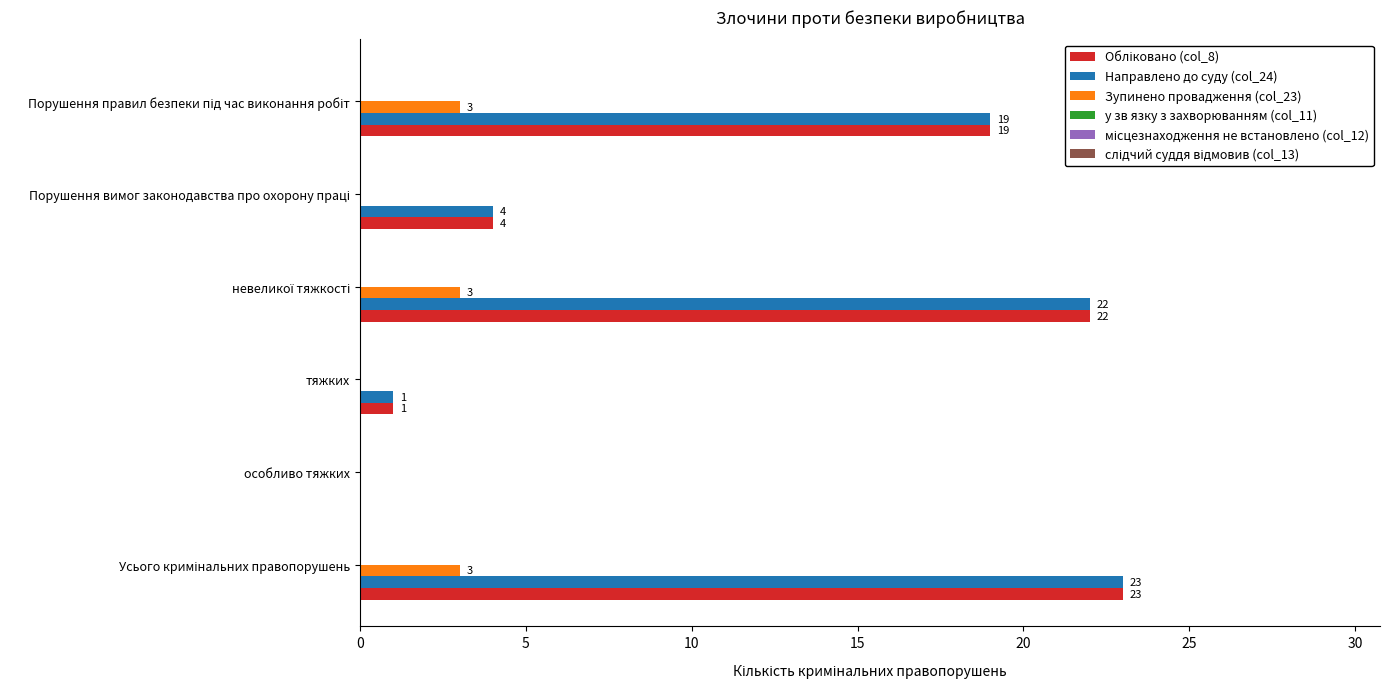

What is the maximum value for Направлено до суду (col_24)?

23